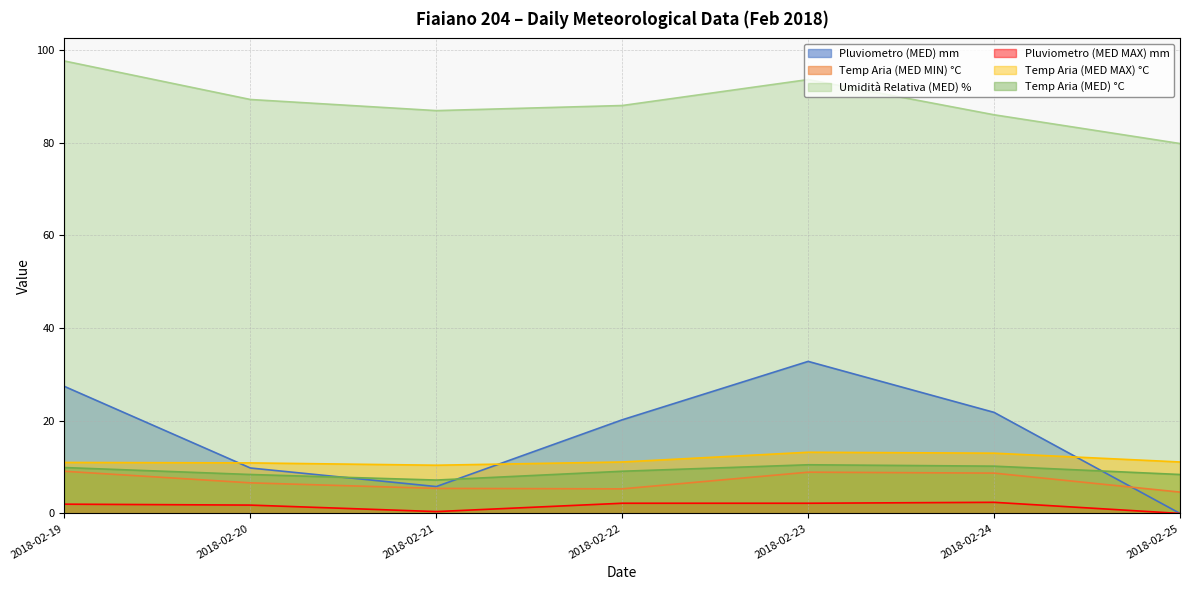

Is the value of Umidità Relativa (MED) % at 2018-02-20 greater than the value of Temp Aria (MED MAX) °C at 2018-02-20?

Yes